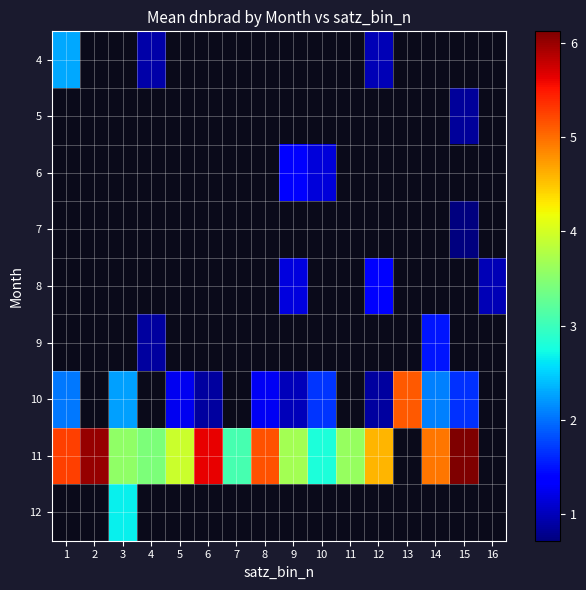

How many categories are shown in the chart?

16